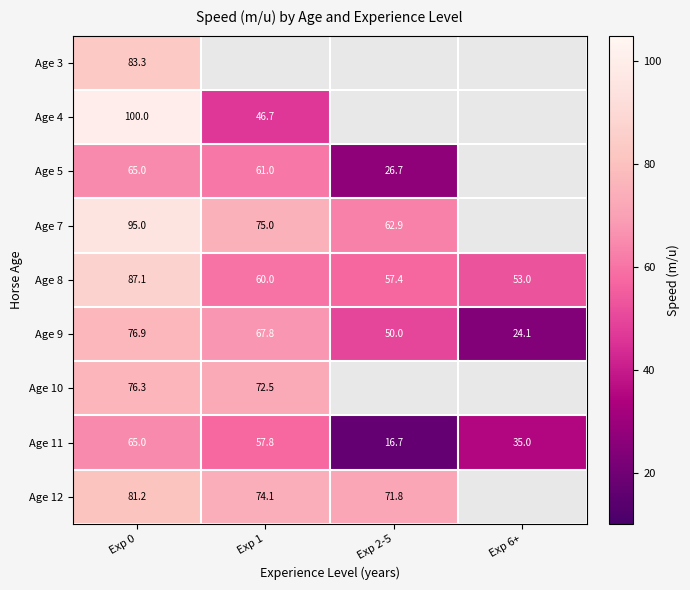

What is the total value across all series at Exp 0?

729.8